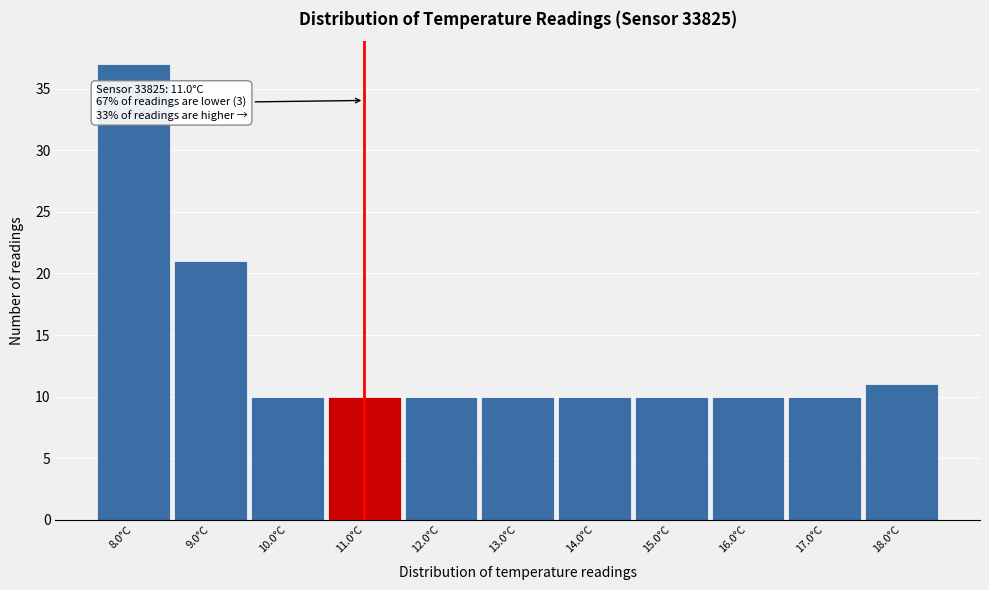

Which range on the x-axis has the tallest bar?

7.5 to 8.5